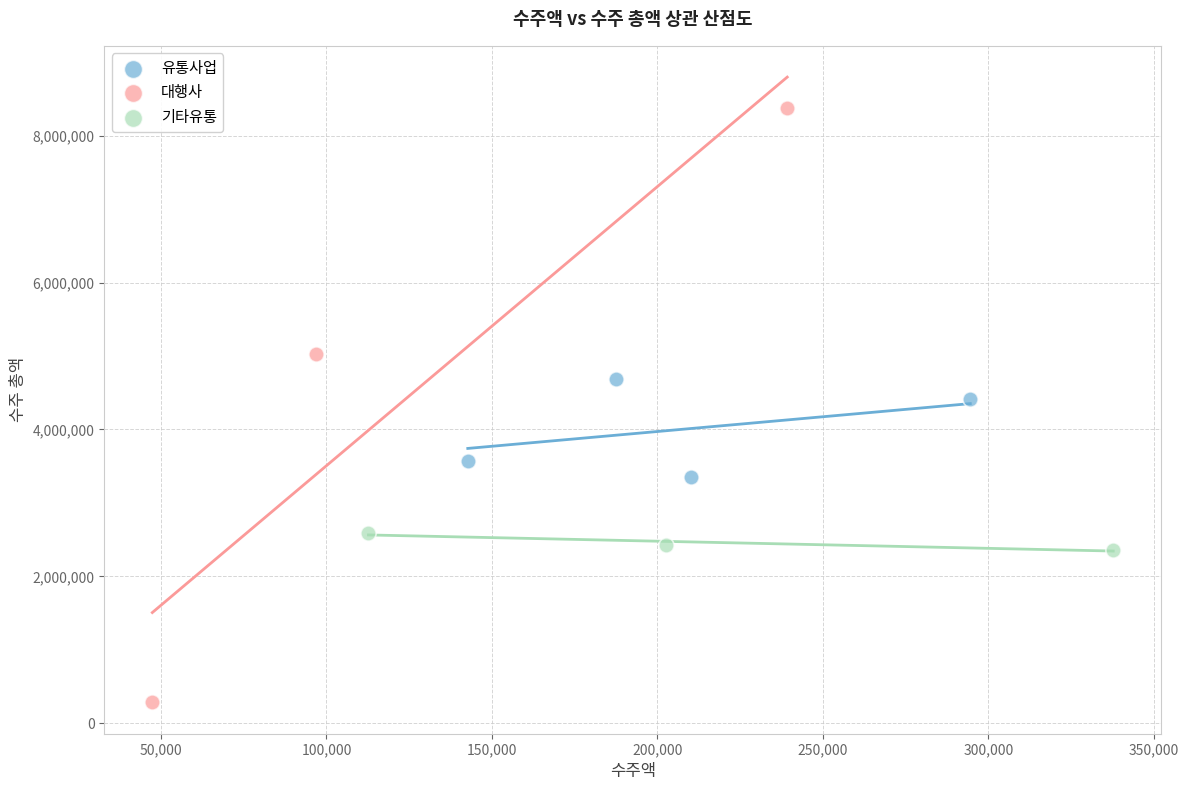

Which series reaches the minimum Y coordinate?

대행사